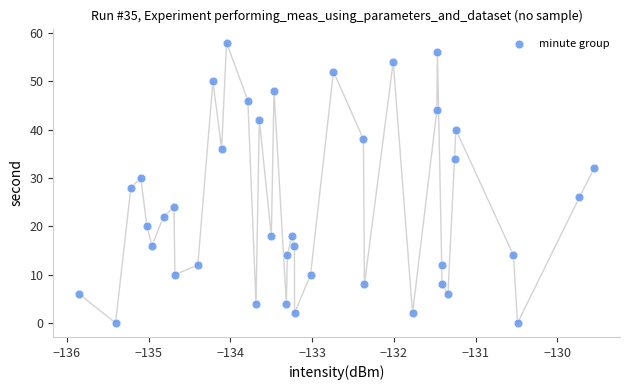

What is the range of Y values (max minus min)?

58